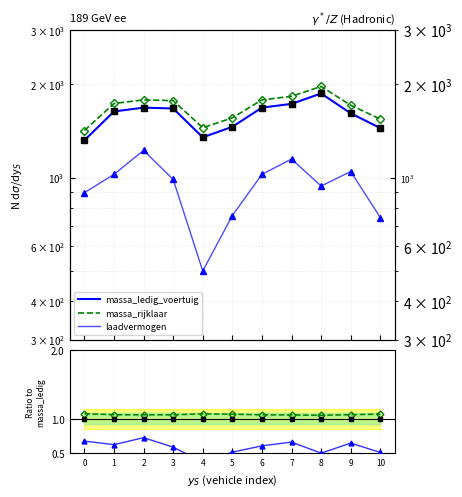

Which series has the widest spread of values?

laadvermogen